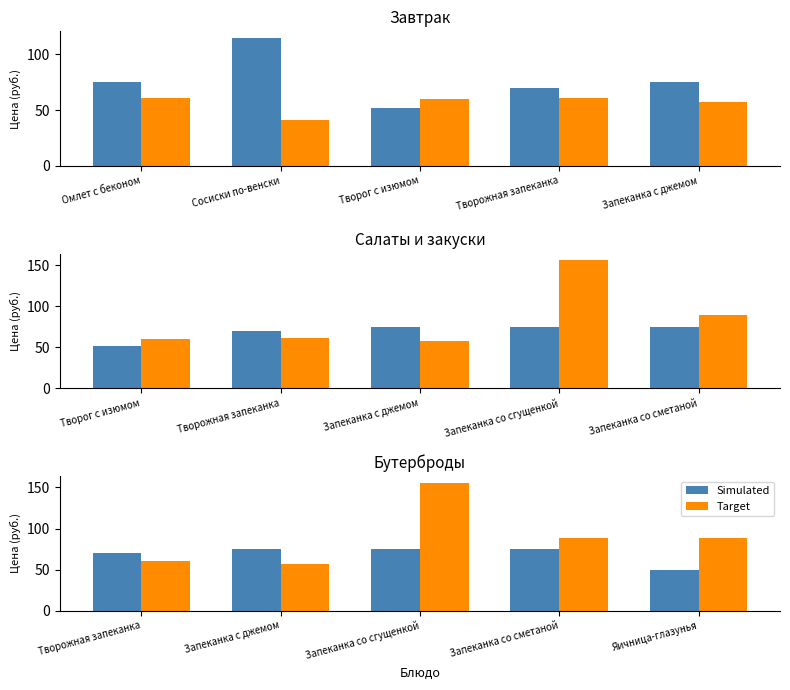

List the series in order of their peak value, highest first.

Target, Simulated